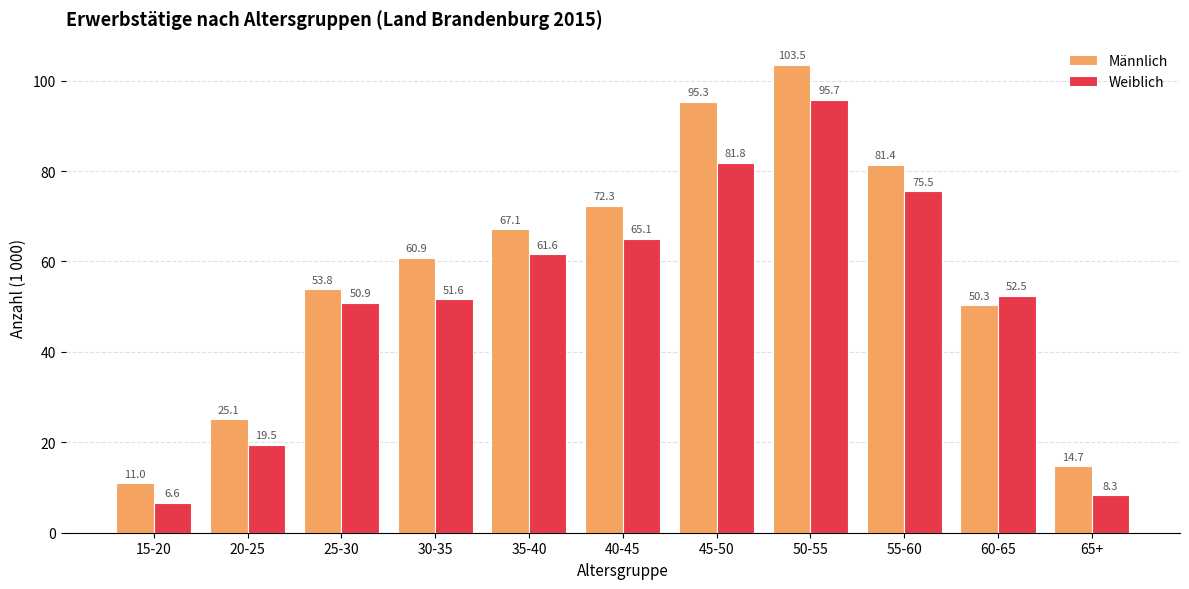

Count the number of data series in this chart.

2